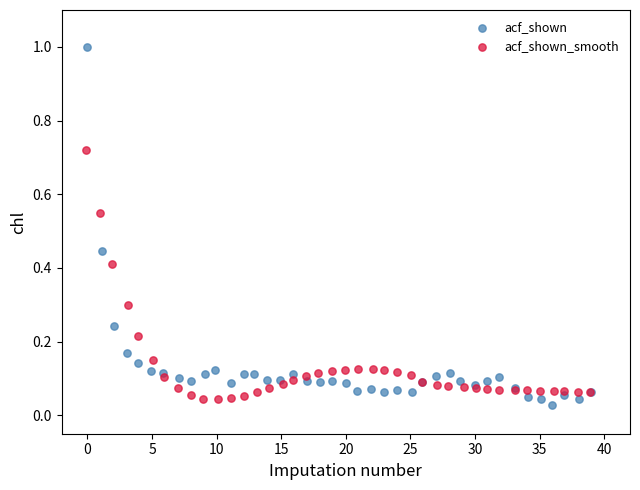

What are all the series names shown in the legend?

acf_shown, acf_shown_smooth